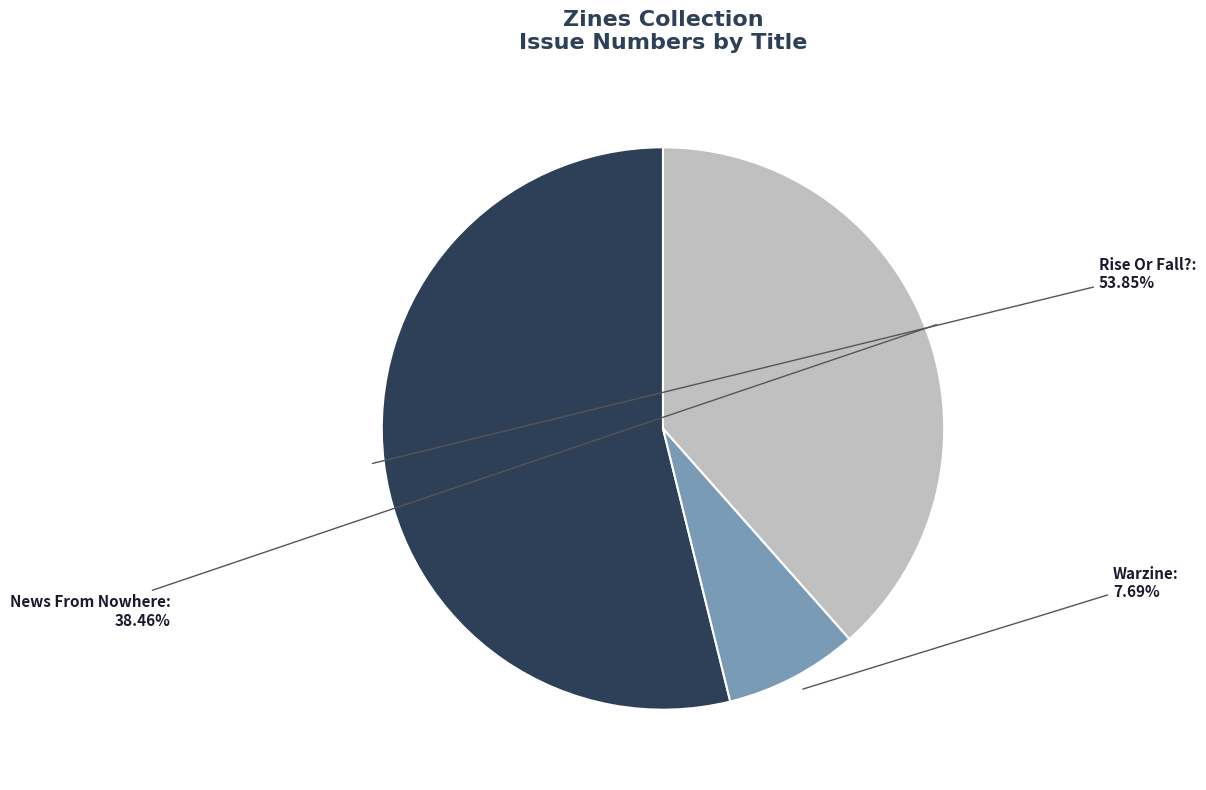

Does any single category account for the majority?

Yes